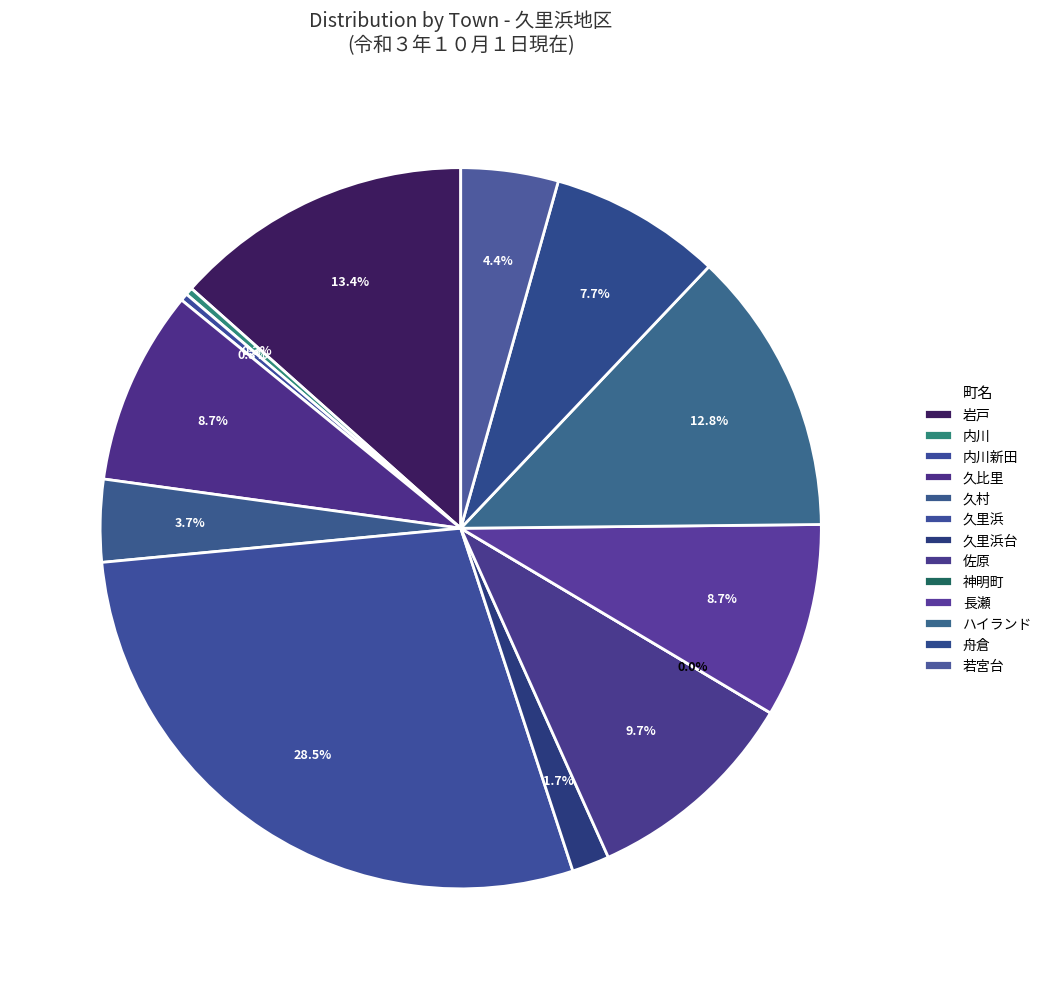

Which has a higher value, 内川 or ハイランド?

ハイランド